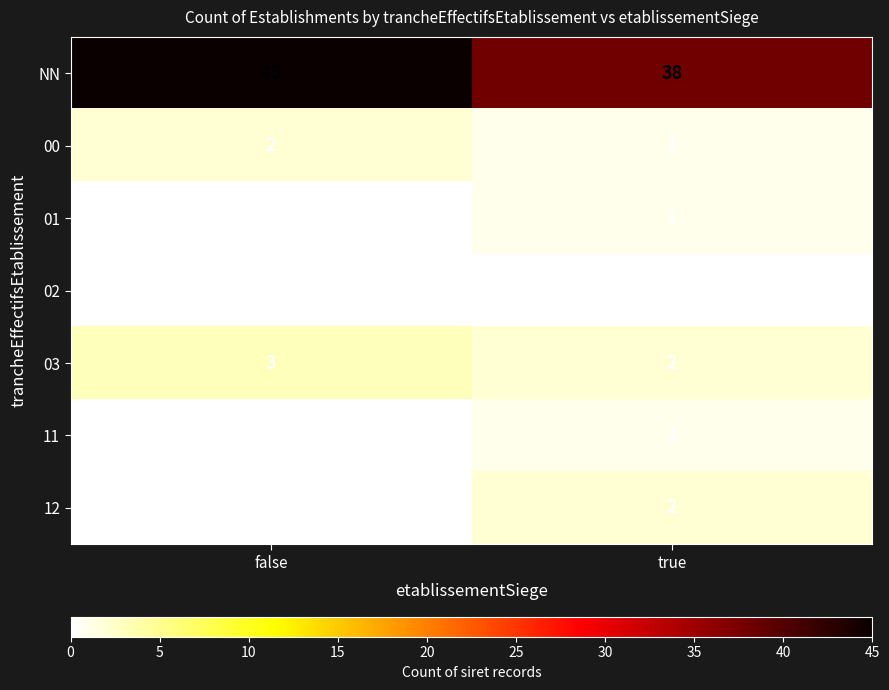

How many categories are shown in the chart?

2